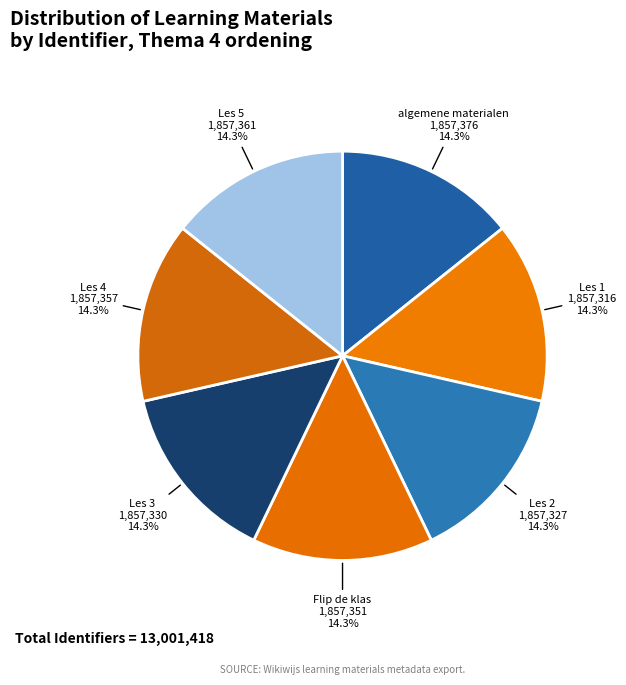

Is Les 1 the majority of the pie?

No